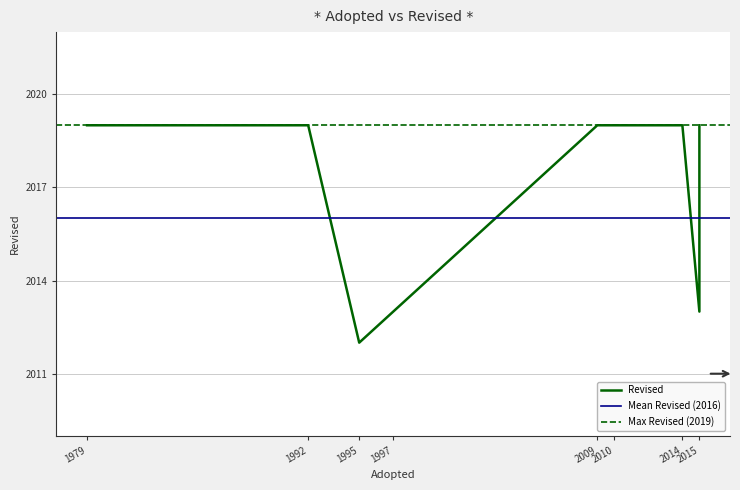

Rank the categories by value from lowest to highest.

1995, 1997, 2015, 2015, 2015, 2015, 1979, 1992, 2009, 2010, 2014, 2015